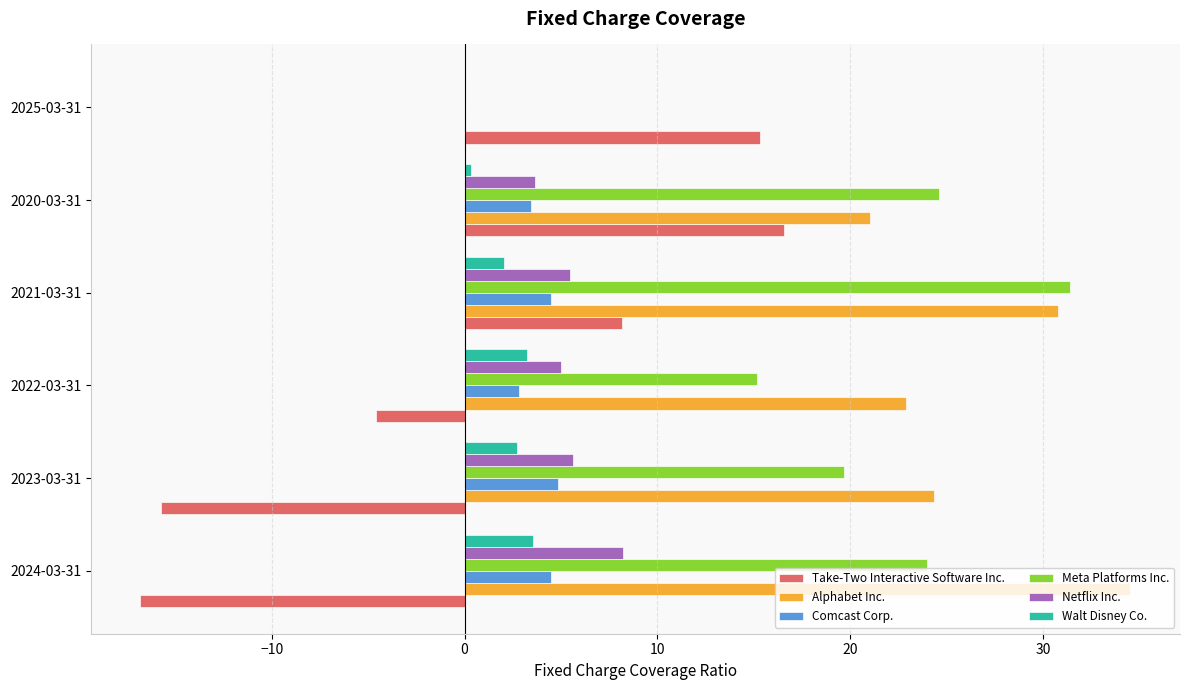

Is the value of Alphabet Inc. at 2020-03-31 greater than the value of Meta Platforms Inc. at 2022-03-31?

Yes